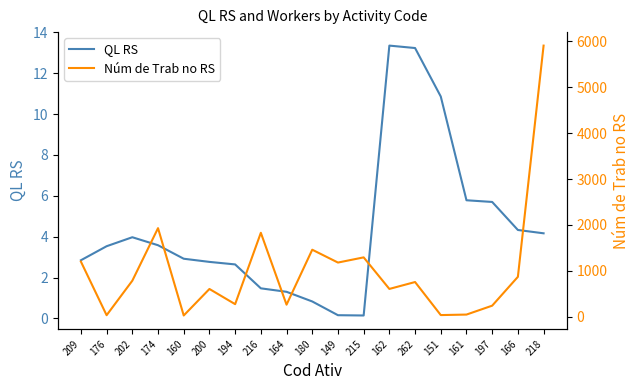

Count the number of data series in this chart.

2